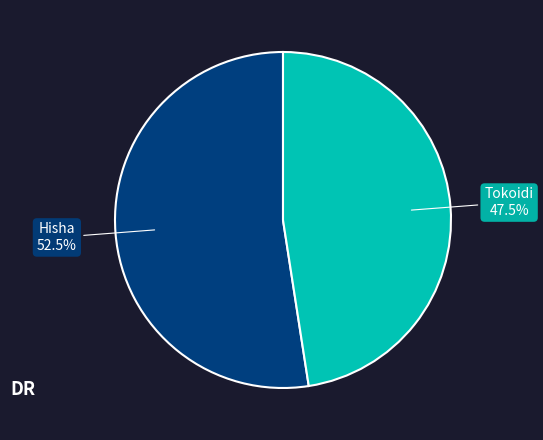

Combined, what portion of the pie is Tokoidi and Hisha?

100.0%